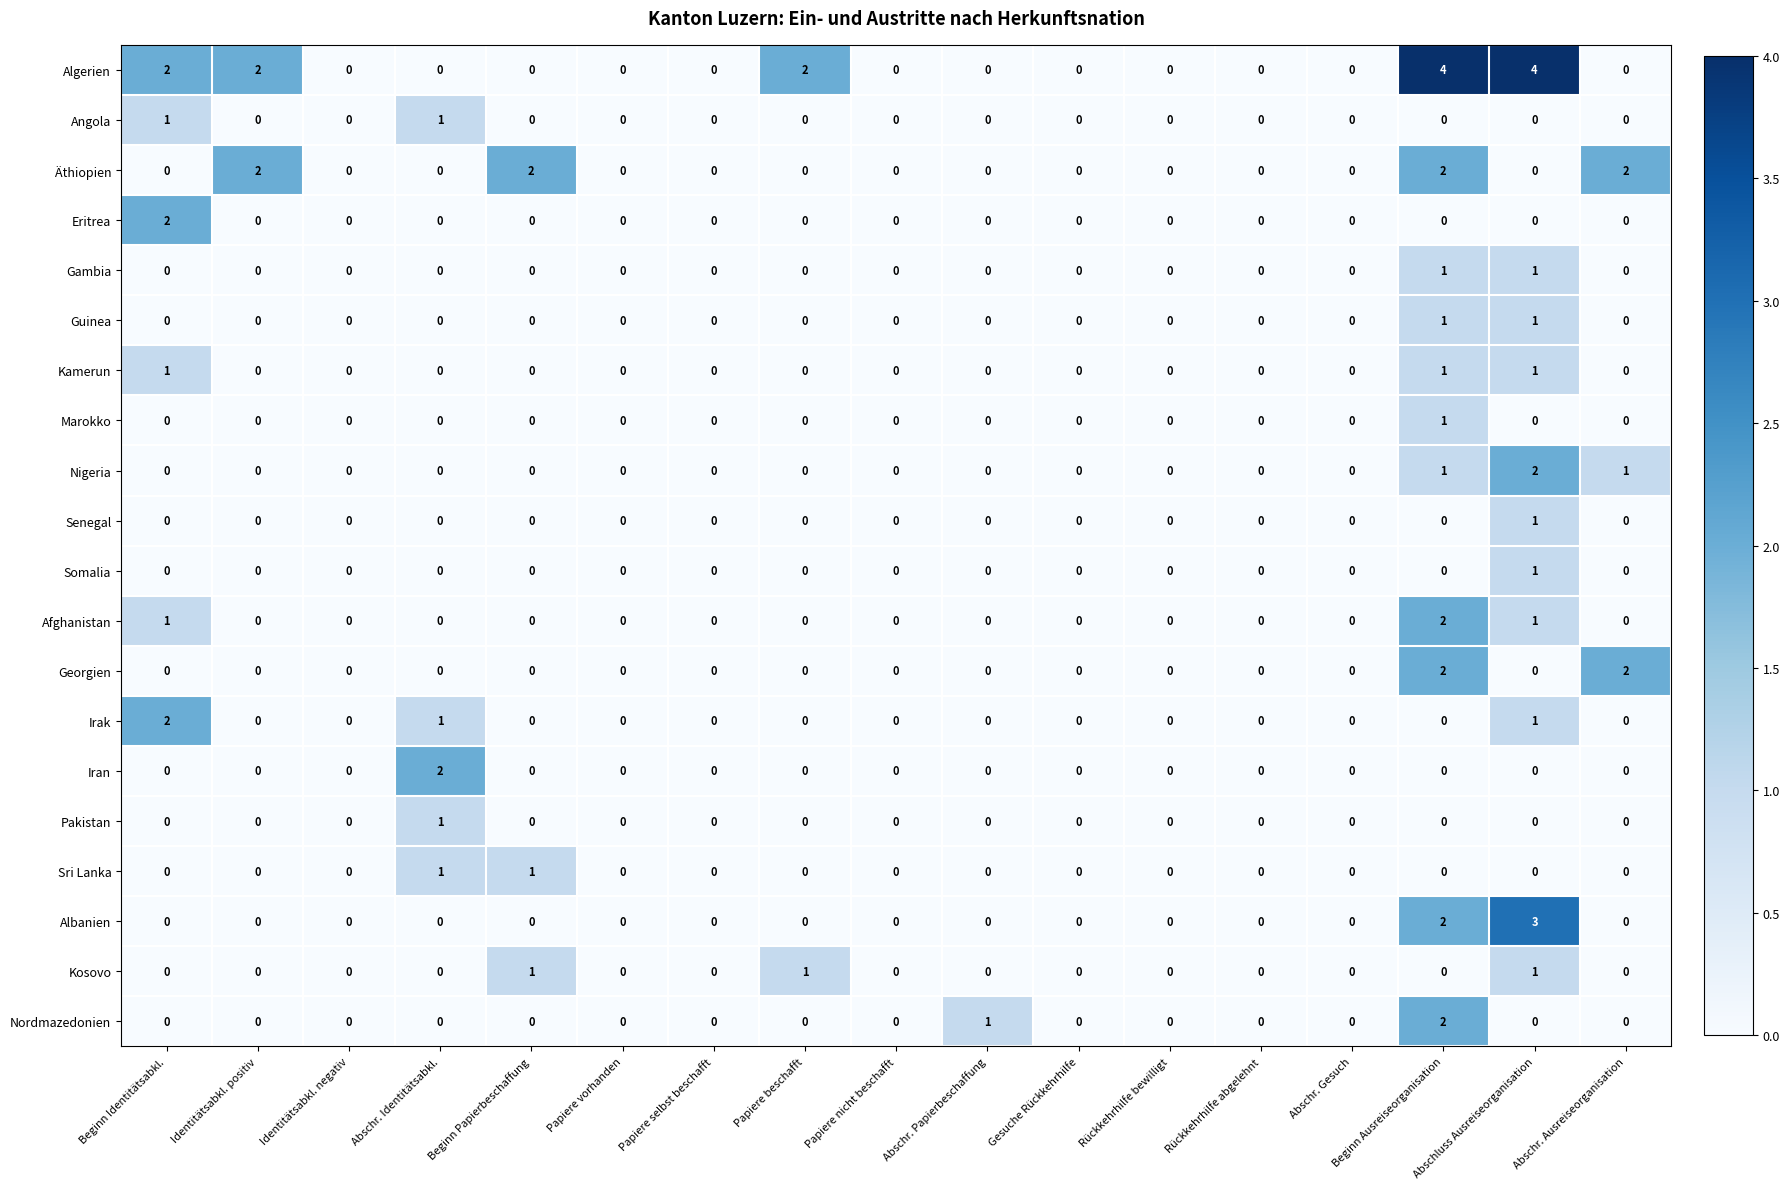

The Äthiopien series shows -1 at Gesuche Rückkehrhilfe. True or false?

False